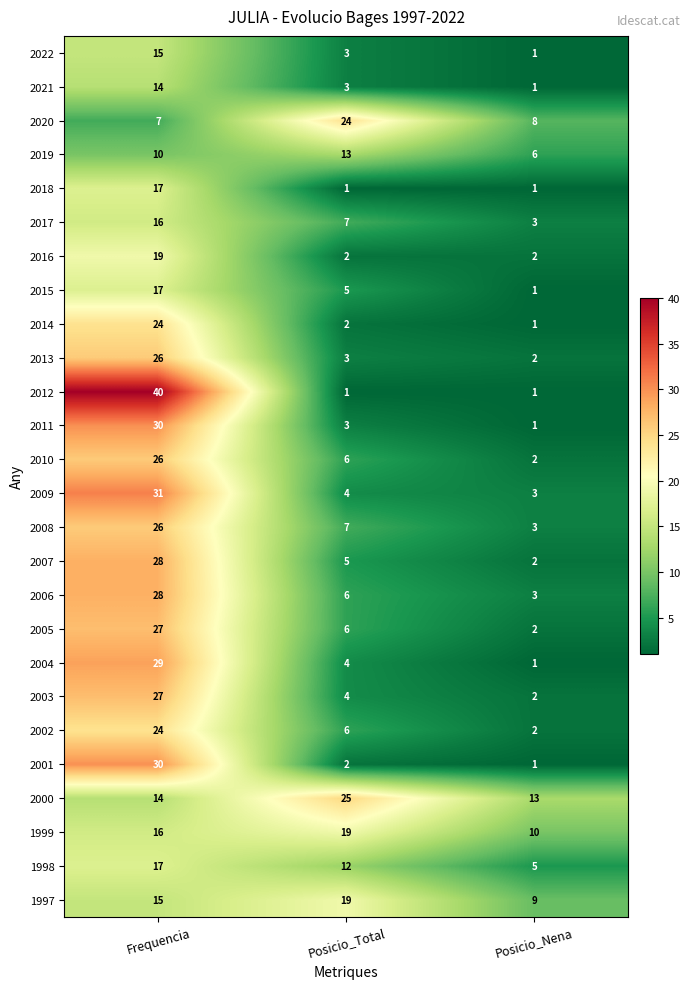

What is the greatest value displayed?

40